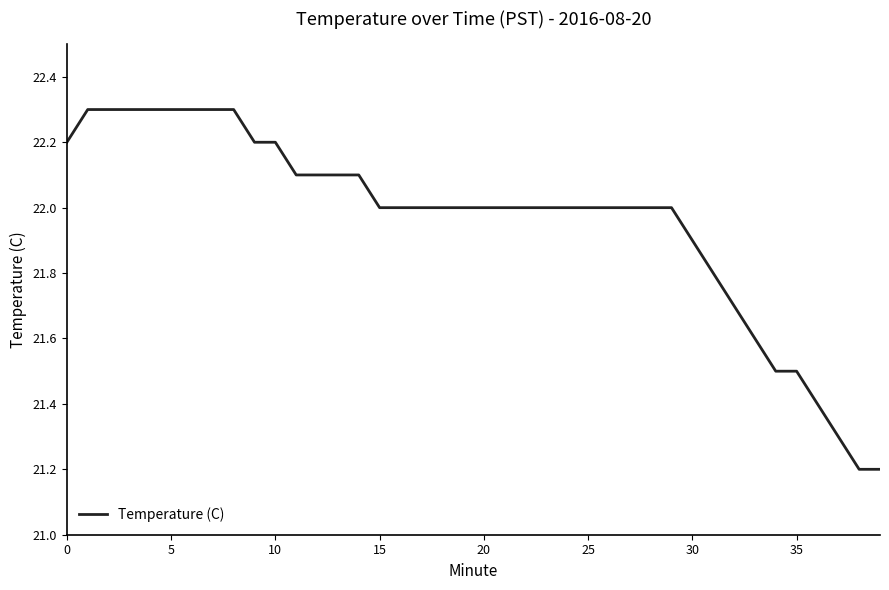

What is the difference between the maximum and minimum values?

1.1